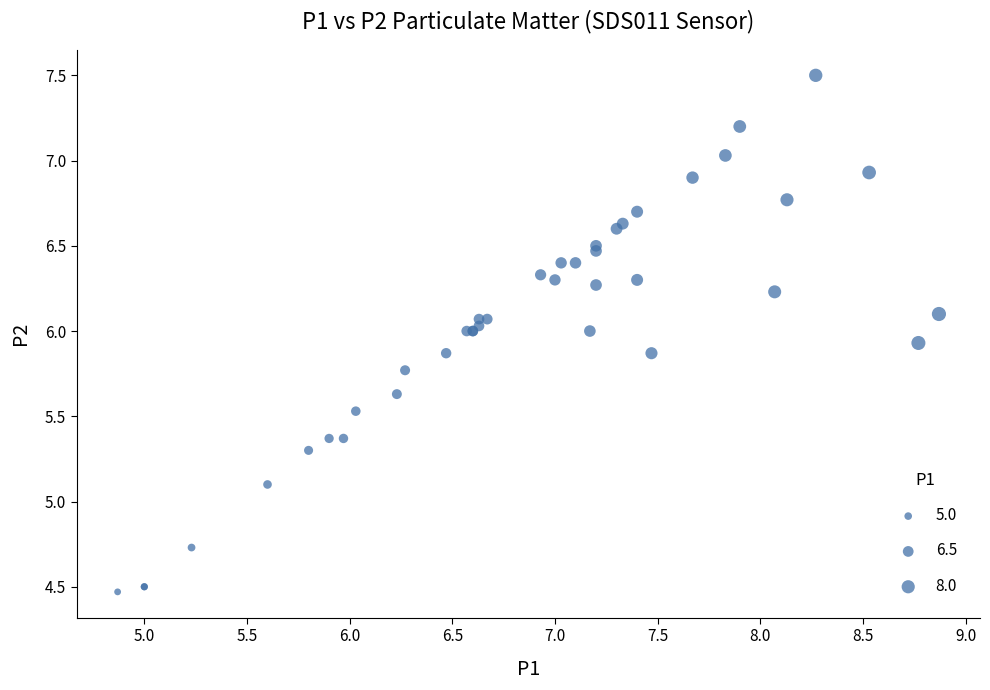

What Y value in the scatter plot is closest to 5?

5.1